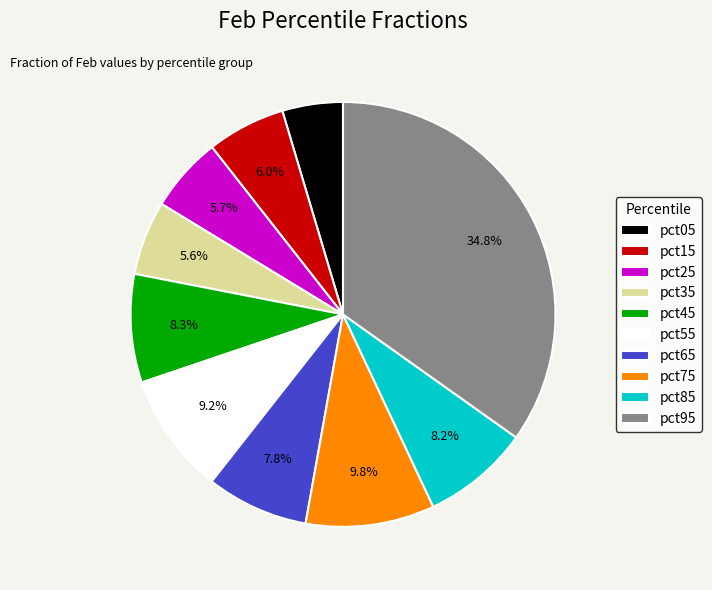

Combined, what portion of the pie is pct85 and pct05?

12.8%